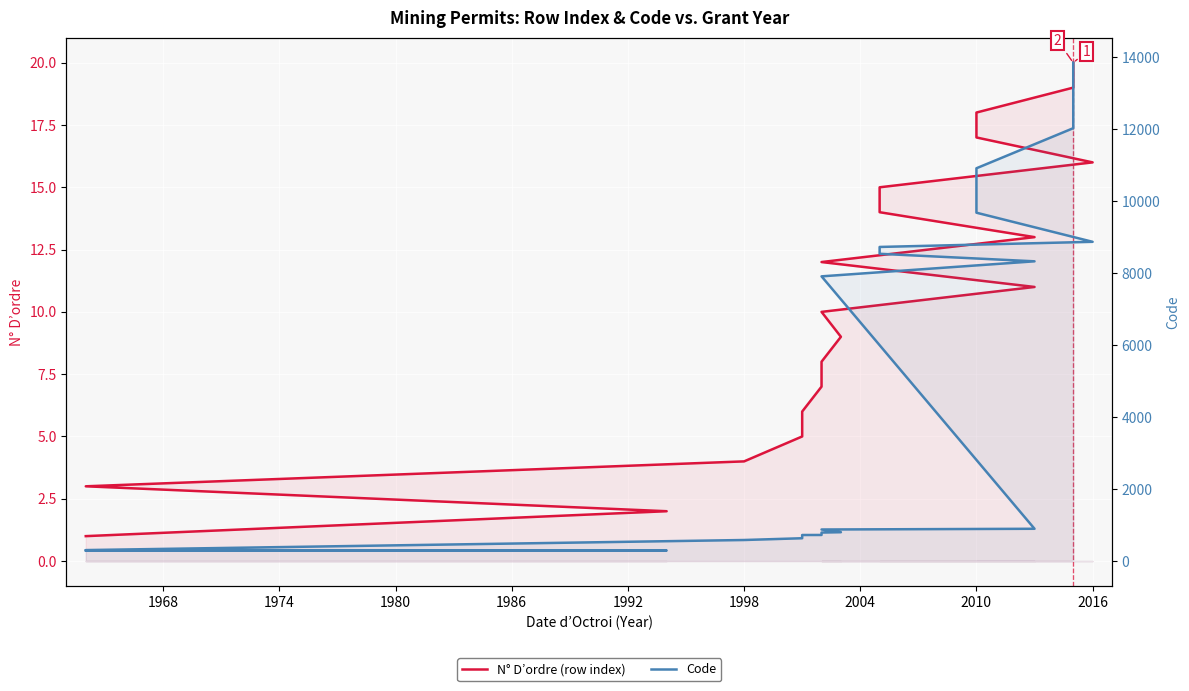

At how many categories does at least one series exceed 743?

13